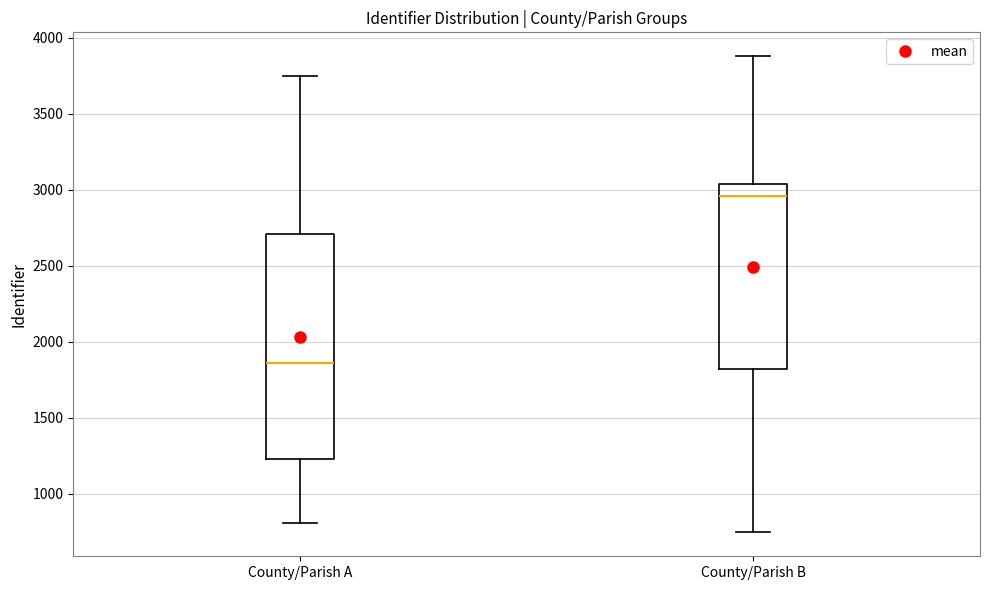

Where is the lower edge of the box for County/Parish A on the y-axis? The values are not printed on the chart, so give them approximately, as read against the axis.

1250